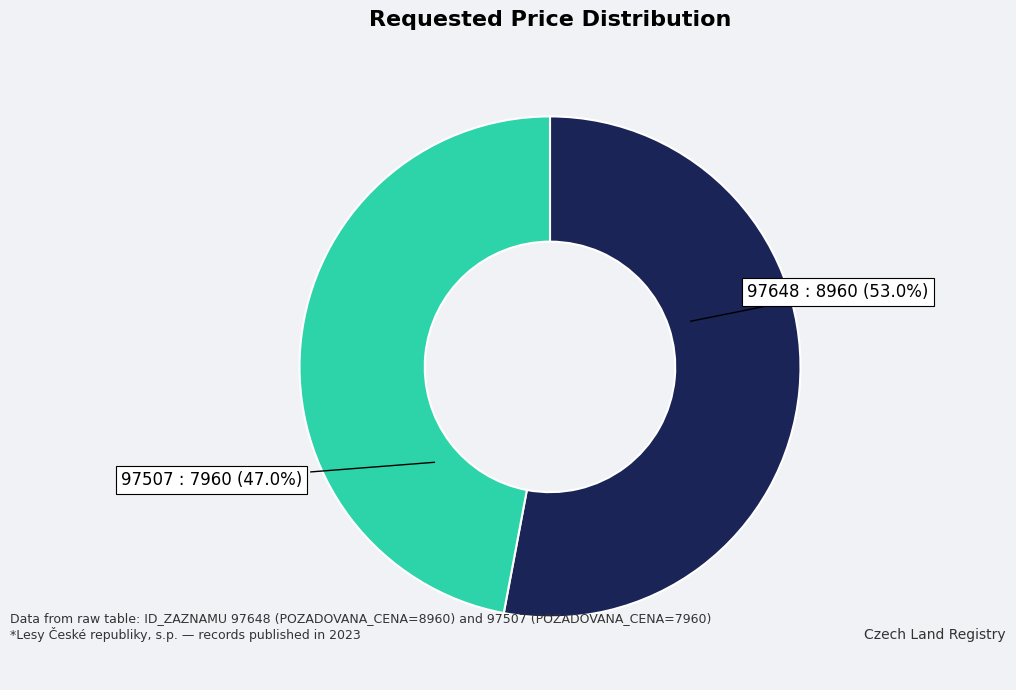

Which category has the biggest portion of the pie?

97648